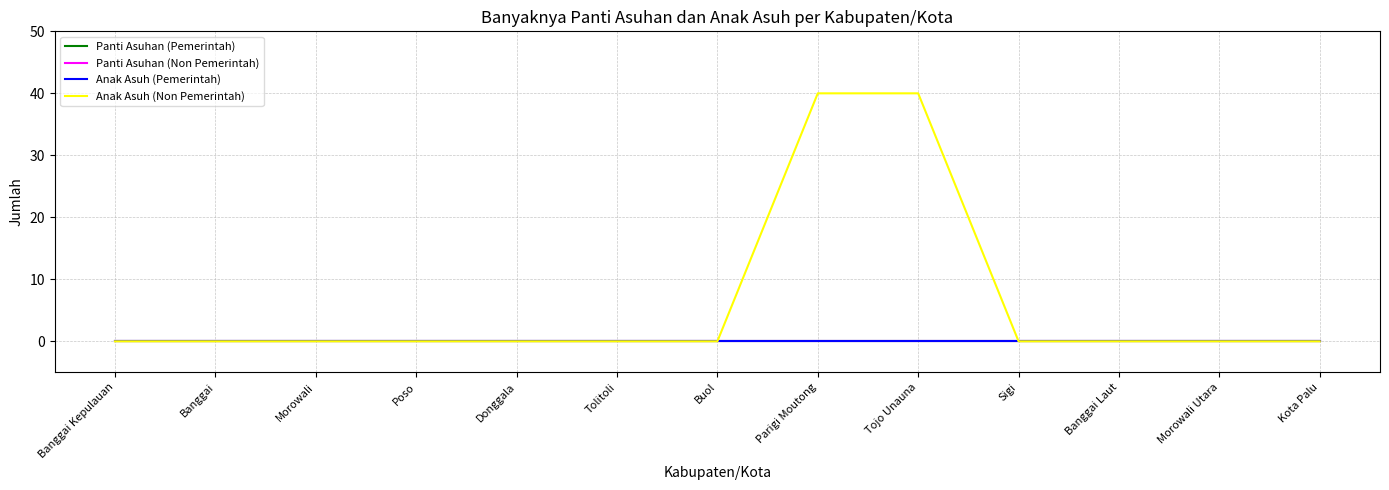

Is this an area chart (filled region under the line)?

No